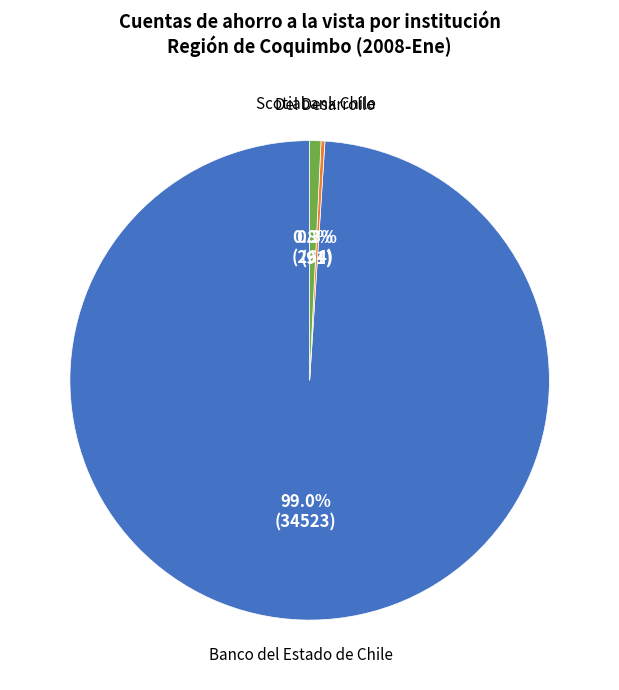

To the nearest percent, what is the difference between the largest and smallest slice percentages?

99%